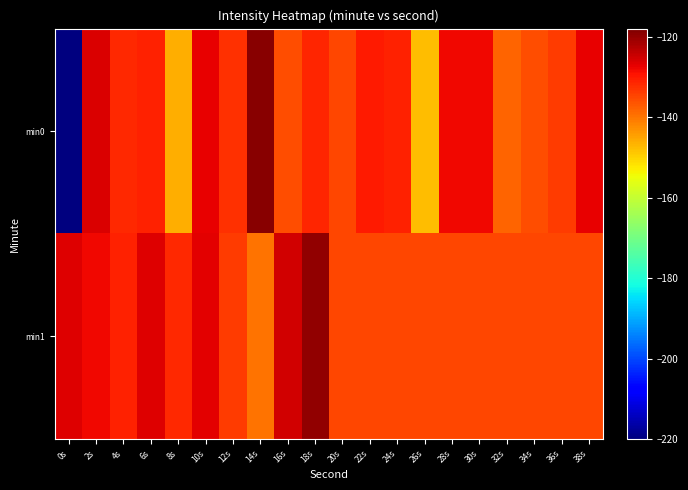

List the series in order of their peak value, lowest first.

min1, min0